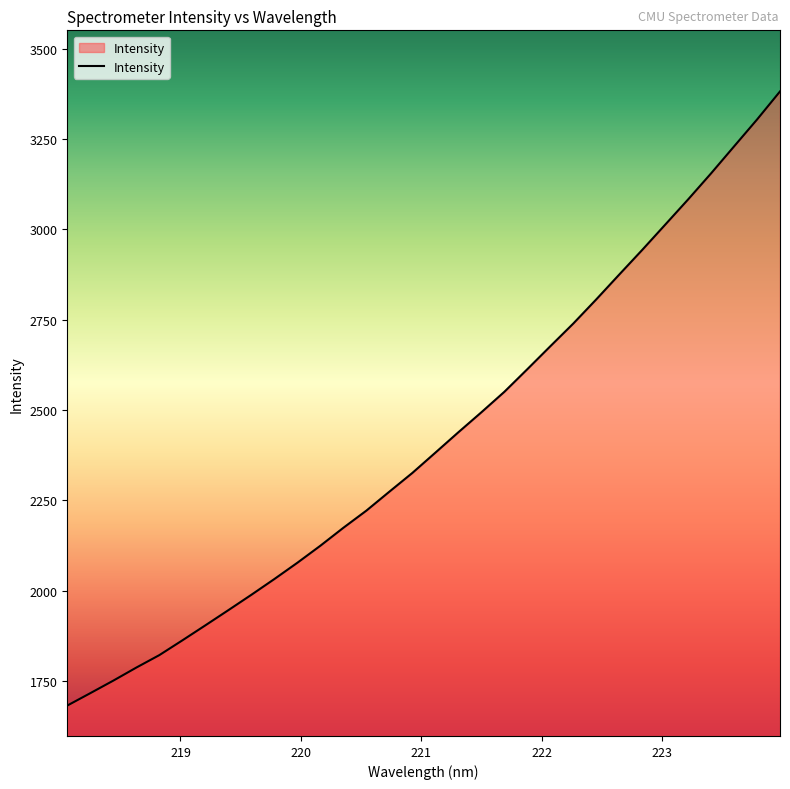

What is the difference between the maximum and minimum values?

1699.0